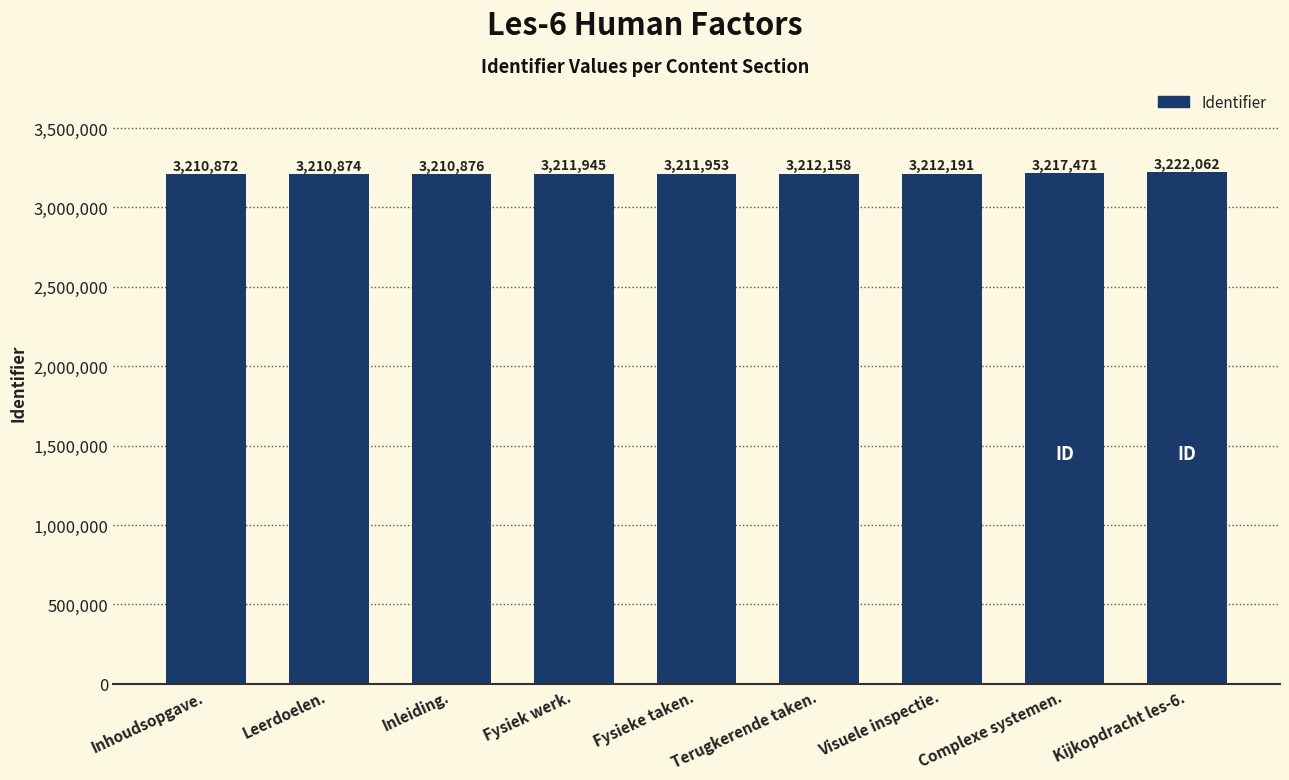

What is the label of the 2nd bar from the right?

Complexe systemen.